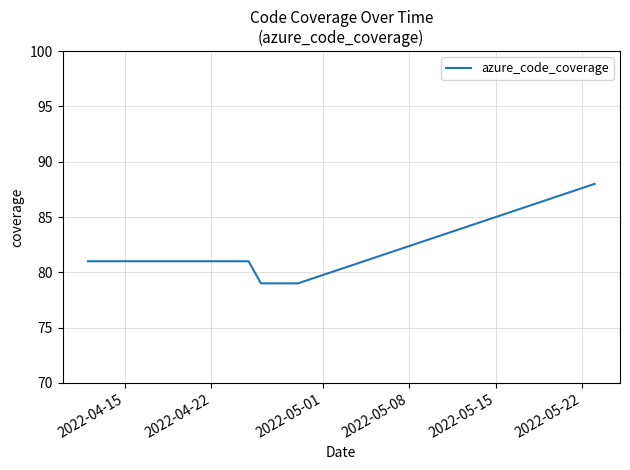

What is the minimum value shown in the chart?

79